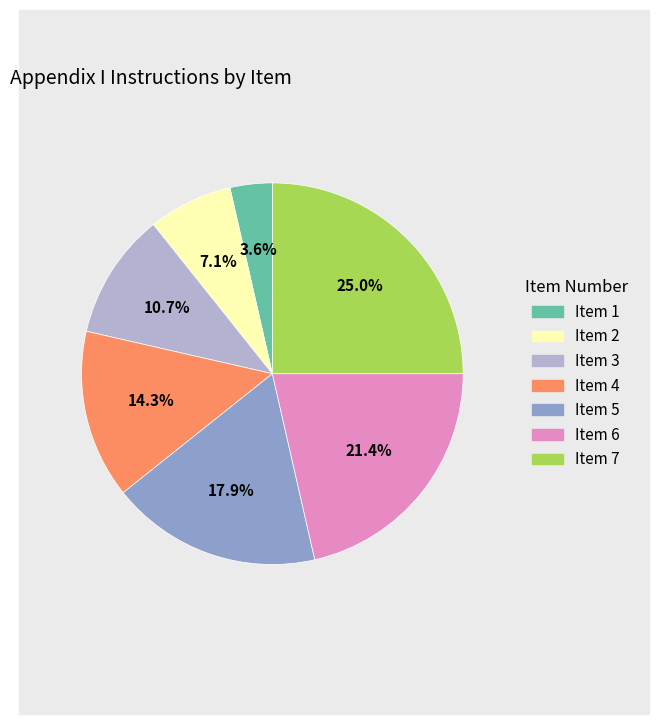

Is there a majority slice in this chart?

No